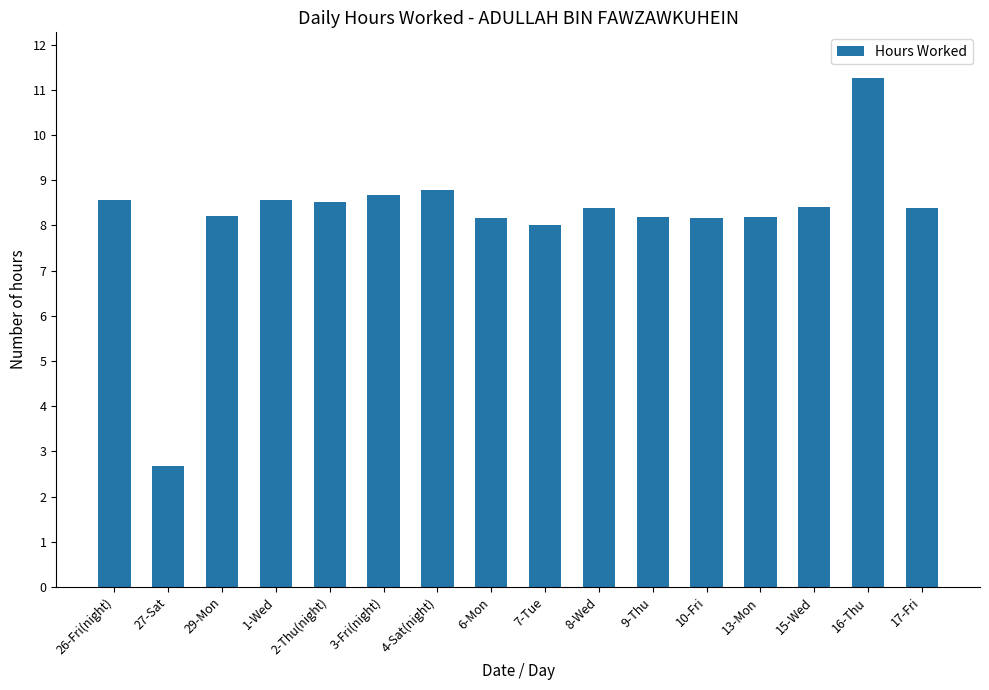

At which label is the value closest to 6?

7-Tue